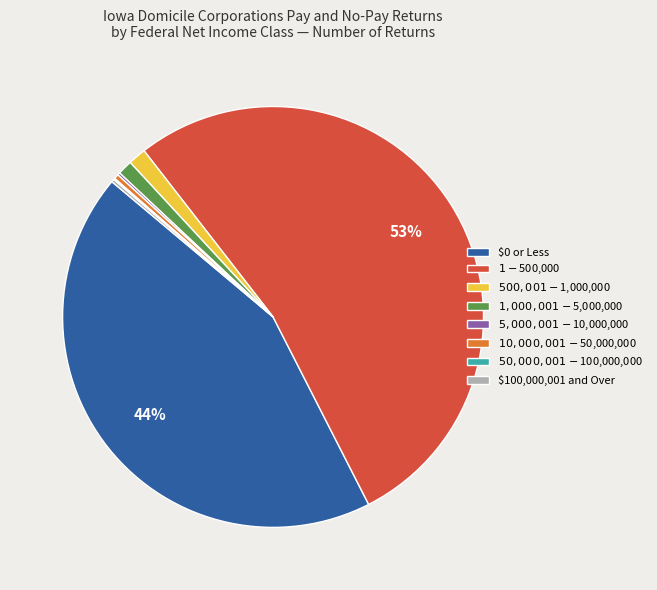

To the nearest percent, what is the average slice percentage?

12%